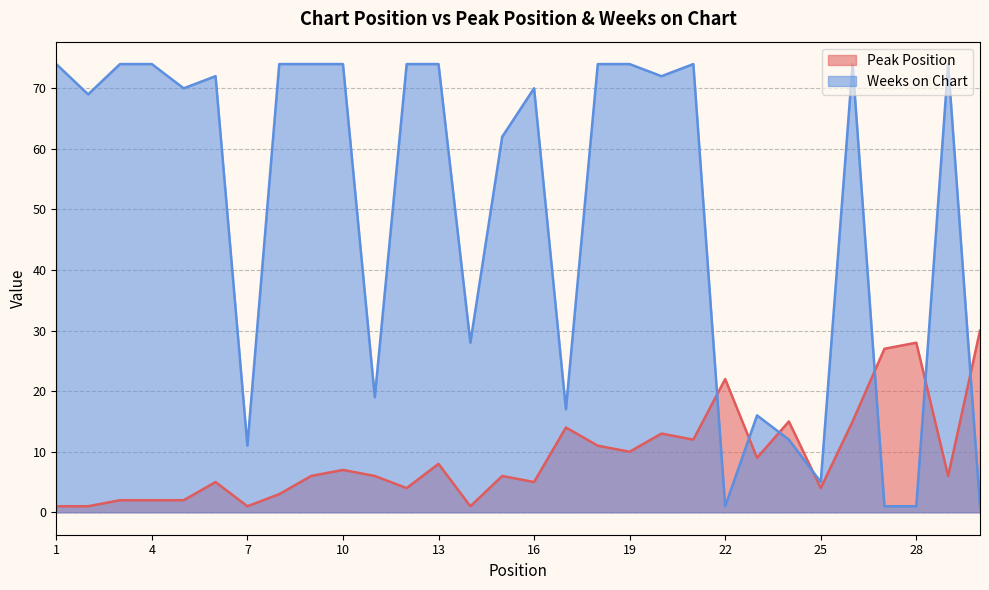

List the series in order of their overall mean, highest first.

Weeks on Chart, Peak Position